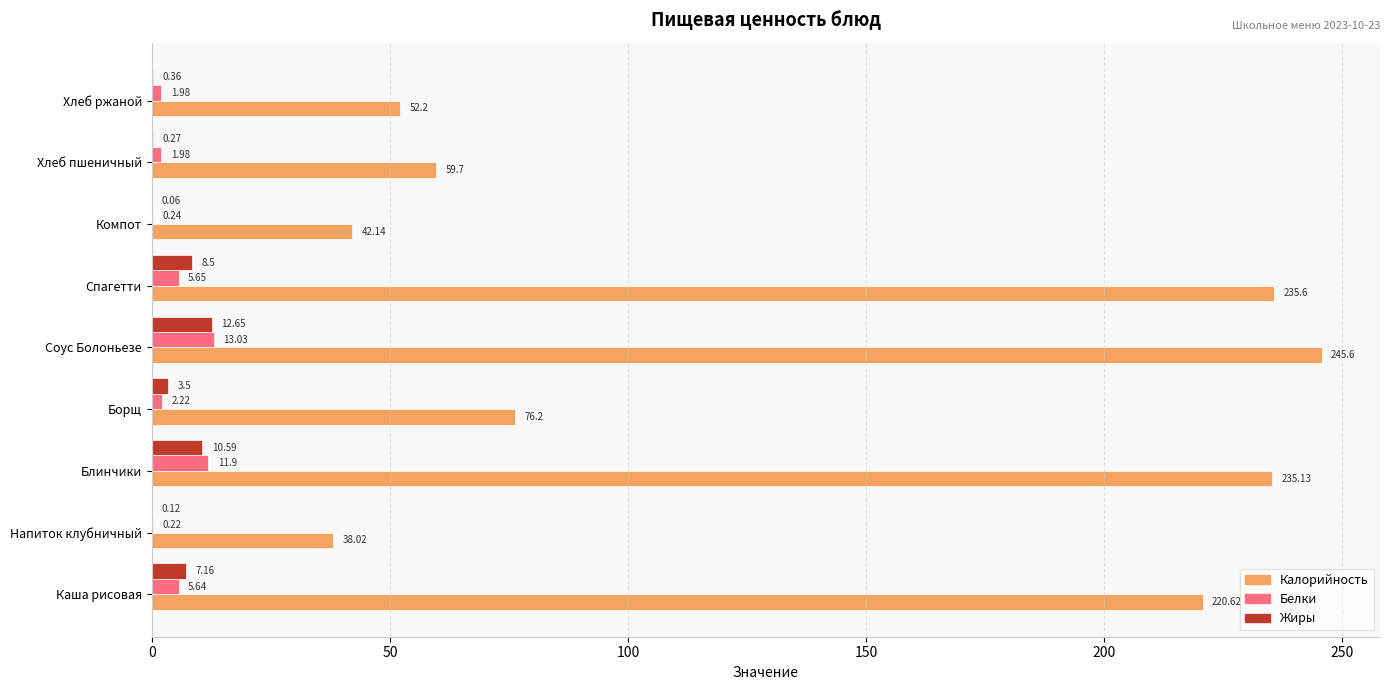

Which series changed the most between Каша рисовая and Напиток клубничный?

Калорийность